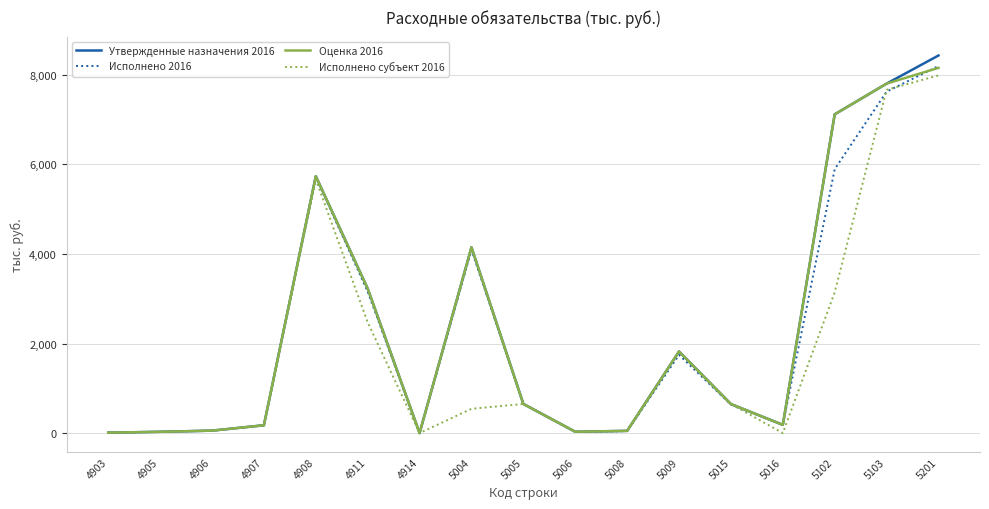

What is the maximum value for Исполнено 2016?

8198.4